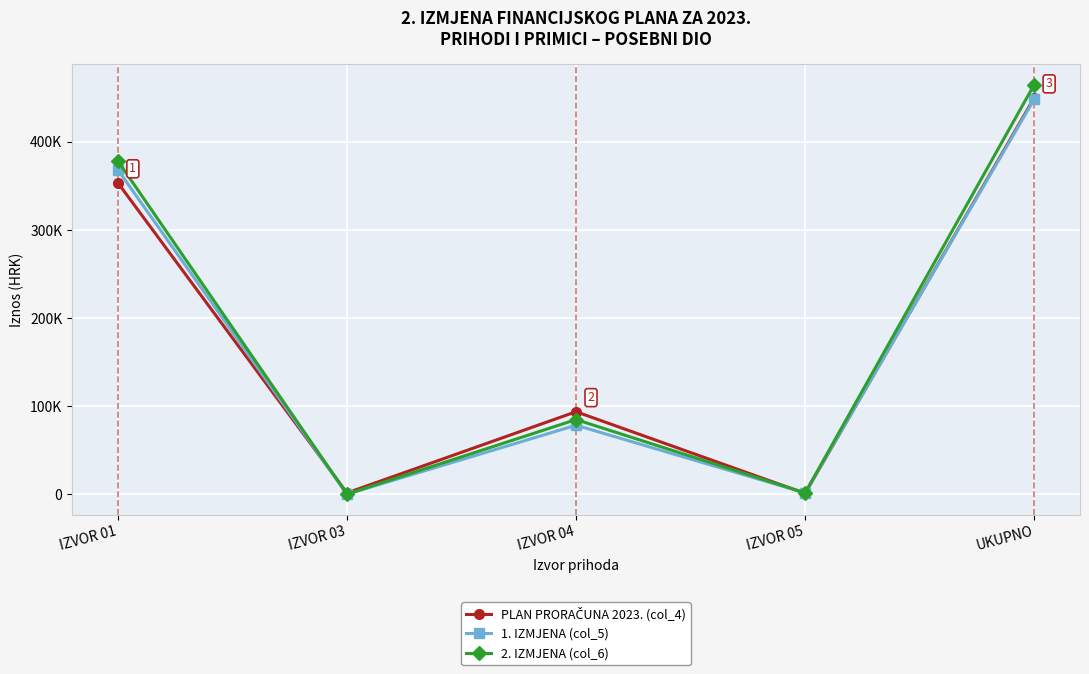

The 1. IZMJENA (col_5) series shows 368315.0 at IZVOR 01. True or false?

True